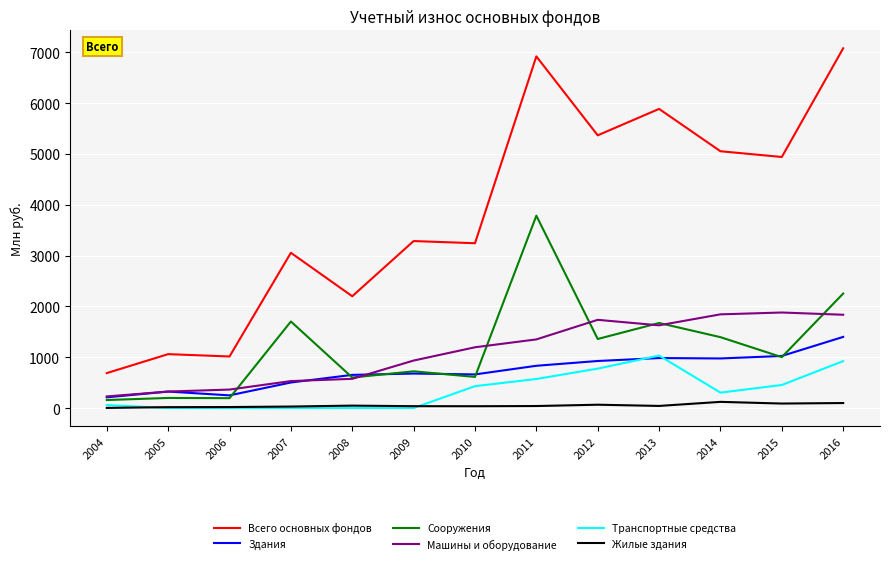

What is the highest value of the Всего основных фондов series?

7077